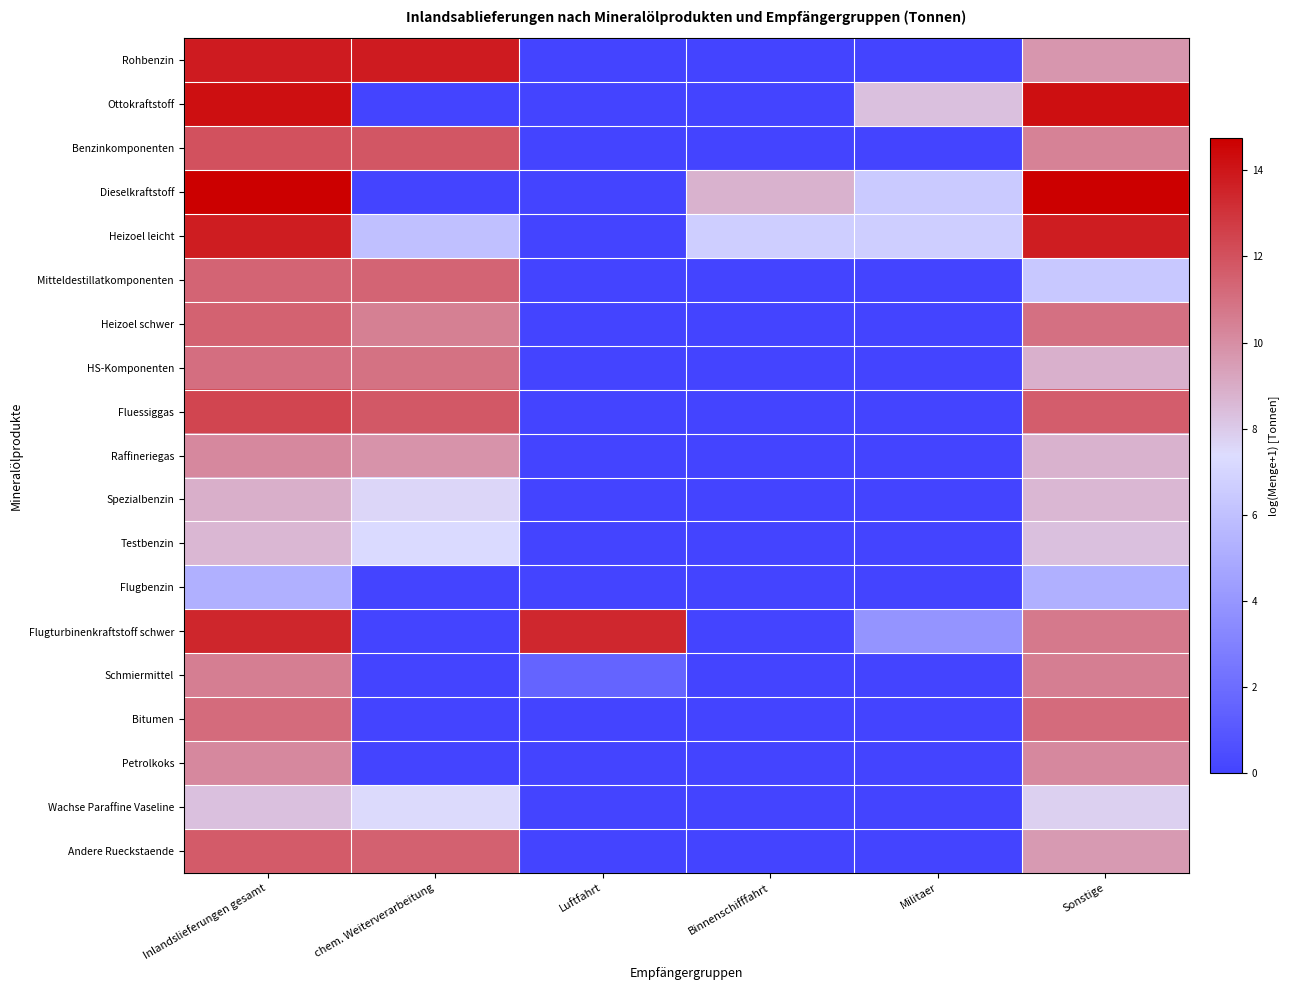

Reading left to right, extract all data points from this chart.

Rohbenzin: Inlandslieferungen gesamt=13.8	chem. Weiterverarbeitung=13.8	Luftfahrt=0.0	Binnenschifffahrt=0.0	Militaer=0.0	Sonstige=9.7
Ottokraftstoff: Inlandslieferungen gesamt=14.2	chem. Weiterverarbeitung=0.0	Luftfahrt=0.0	Binnenschifffahrt=0.0	Militaer=8.3	Sonstige=14.2
Benzinkomponenten: Inlandslieferungen gesamt=12.0	chem. Weiterverarbeitung=11.8	Luftfahrt=0.0	Binnenschifffahrt=0.0	Militaer=0.0	Sonstige=10.4
Dieselkraftstoff: Inlandslieferungen gesamt=14.7	chem. Weiterverarbeitung=0.0	Luftfahrt=0.0	Binnenschifffahrt=8.8	Militaer=6.5	Sonstige=14.7
Heizoel leicht: Inlandslieferungen gesamt=13.8	chem. Weiterverarbeitung=6.0	Luftfahrt=0.0	Binnenschifffahrt=6.7	Militaer=6.6	Sonstige=13.8
Mitteldestillatkomponenten: Inlandslieferungen gesamt=11.4	chem. Weiterverarbeitung=11.4	Luftfahrt=0.0	Binnenschifffahrt=0.0	Militaer=0.0	Sonstige=6.4
Heizoel schwer: Inlandslieferungen gesamt=11.4	chem. Weiterverarbeitung=10.5	Luftfahrt=0.0	Binnenschifffahrt=0.0	Militaer=0.0	Sonstige=11.0
HS-Komponenten: Inlandslieferungen gesamt=11.0	chem. Weiterverarbeitung=10.9	Luftfahrt=0.0	Binnenschifffahrt=0.0	Militaer=0.0	Sonstige=8.9
Fluessiggas: Inlandslieferungen gesamt=12.4	chem. Weiterverarbeitung=11.8	Luftfahrt=0.0	Binnenschifffahrt=0.0	Militaer=0.0	Sonstige=11.6
Raffineriegas: Inlandslieferungen gesamt=10.1	chem. Weiterverarbeitung=9.8	Luftfahrt=0.0	Binnenschifffahrt=0.0	Militaer=0.0	Sonstige=8.8
Spezialbenzin: Inlandslieferungen gesamt=8.9	chem. Weiterverarbeitung=7.6	Luftfahrt=0.0	Binnenschifffahrt=0.0	Militaer=0.0	Sonstige=8.6
Testbenzin: Inlandslieferungen gesamt=8.6	chem. Weiterverarbeitung=7.3	Luftfahrt=0.0	Binnenschifffahrt=0.0	Militaer=0.0	Sonstige=8.3
Flugbenzin: Inlandslieferungen gesamt=5.2	chem. Weiterverarbeitung=0.0	Luftfahrt=0.0	Binnenschifffahrt=0.0	Militaer=0.0	Sonstige=5.2
Flugturbinenkraftstoff schwer: Inlandslieferungen gesamt=13.5	chem. Weiterverarbeitung=0.0	Luftfahrt=13.4	Binnenschifffahrt=0.0	Militaer=3.9	Sonstige=10.7
Schmiermittel: Inlandslieferungen gesamt=10.5	chem. Weiterverarbeitung=0.0	Luftfahrt=1.6	Binnenschifffahrt=0.0	Militaer=0.0	Sonstige=10.5
Bitumen: Inlandslieferungen gesamt=11.1	chem. Weiterverarbeitung=0.0	Luftfahrt=0.0	Binnenschifffahrt=0.0	Militaer=0.0	Sonstige=11.1
Petrolkoks: Inlandslieferungen gesamt=10.2	chem. Weiterverarbeitung=0.0	Luftfahrt=0.0	Binnenschifffahrt=0.0	Militaer=0.0	Sonstige=10.2
Wachse Paraffine Vaseline: Inlandslieferungen gesamt=8.3	chem. Weiterverarbeitung=7.4	Luftfahrt=0.0	Binnenschifffahrt=0.0	Militaer=0.0	Sonstige=7.8
Andere Rueckstaende: Inlandslieferungen gesamt=11.6	chem. Weiterverarbeitung=11.5	Luftfahrt=0.0	Binnenschifffahrt=0.0	Militaer=0.0	Sonstige=9.6